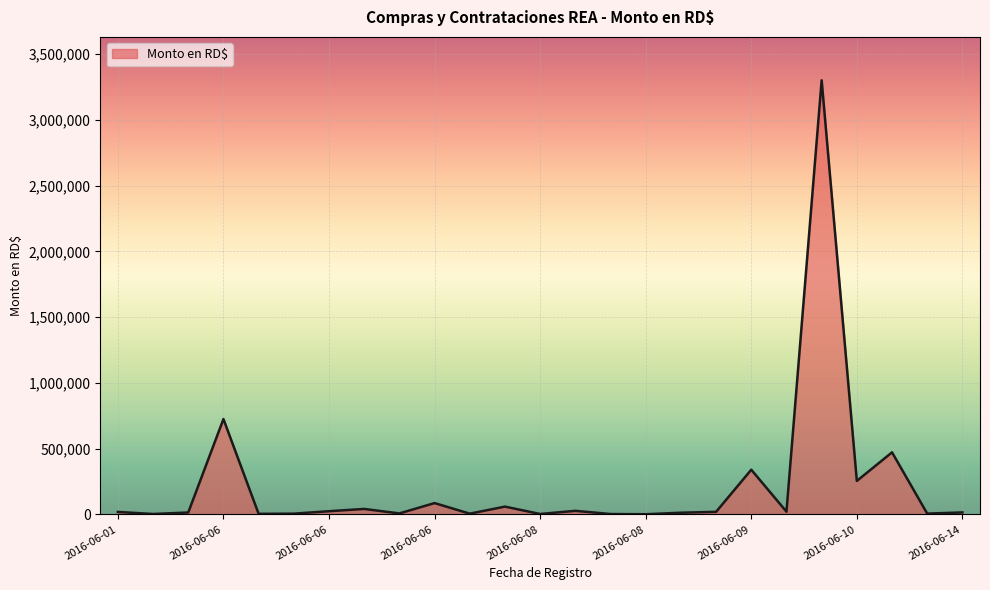

What is the difference between the maximum and minimum values?

3298505.0